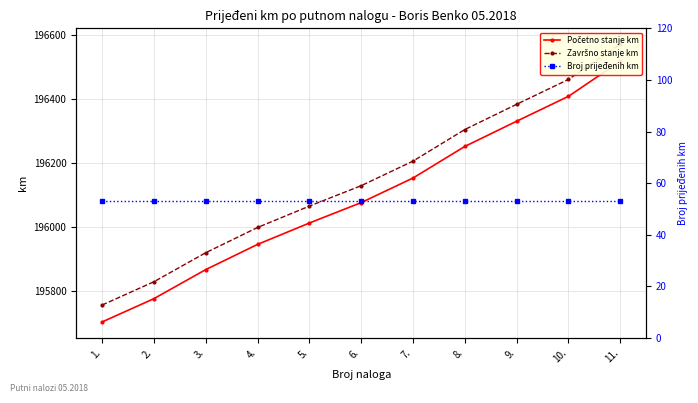

Where is Početno stanje km nearest to the value 196110?

6.